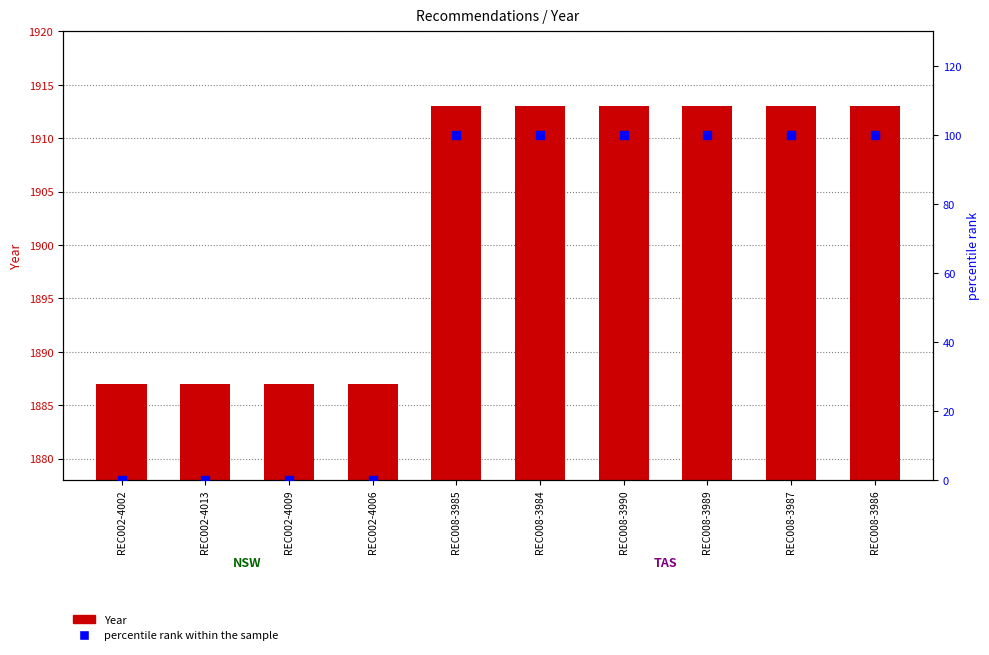

At which category is the sum across all series the highest?

REC008-3985